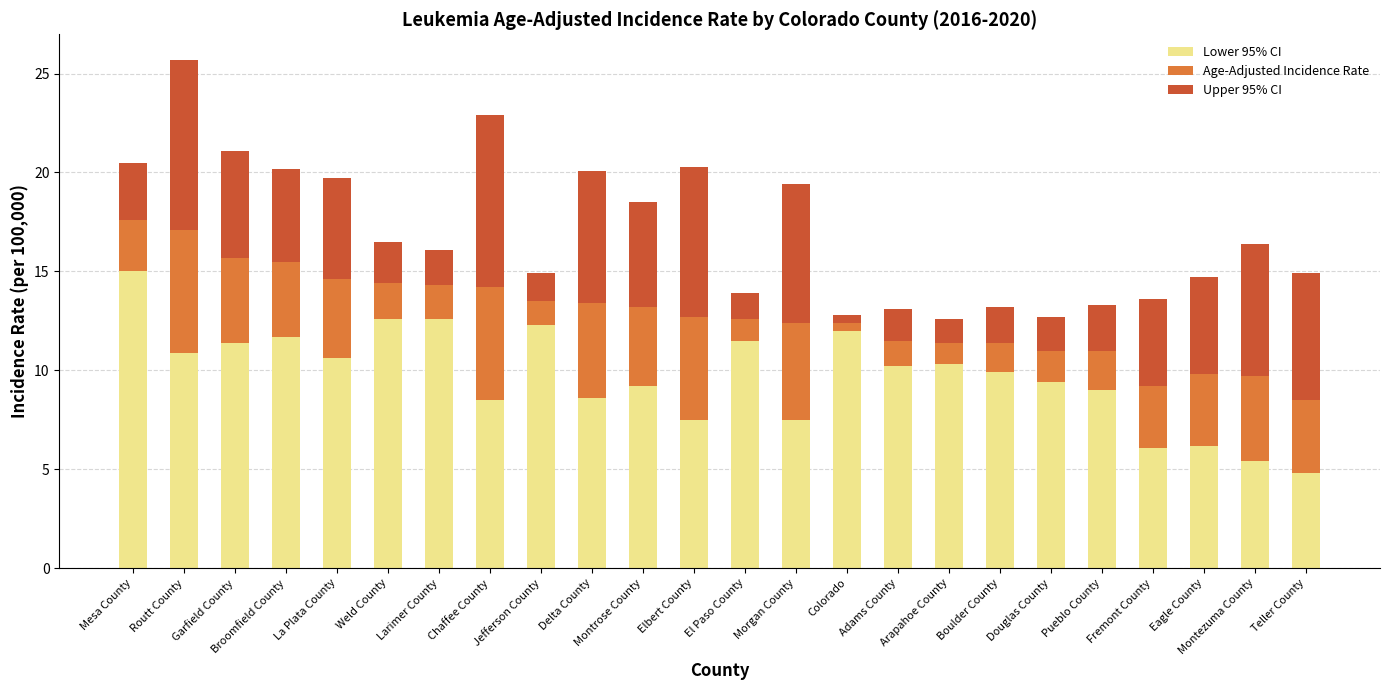

What is the difference between the maximum and minimum values in the Lower 95% CI series?

10.2